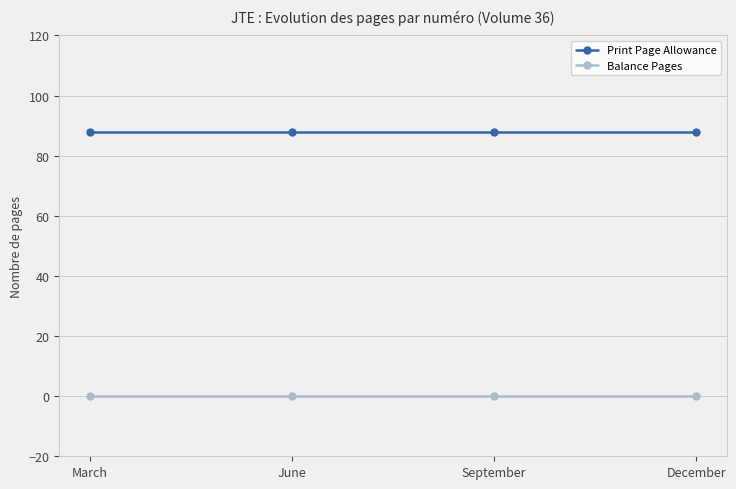

What is the value of the Print Page Allowance point at the 1st from the left?

88